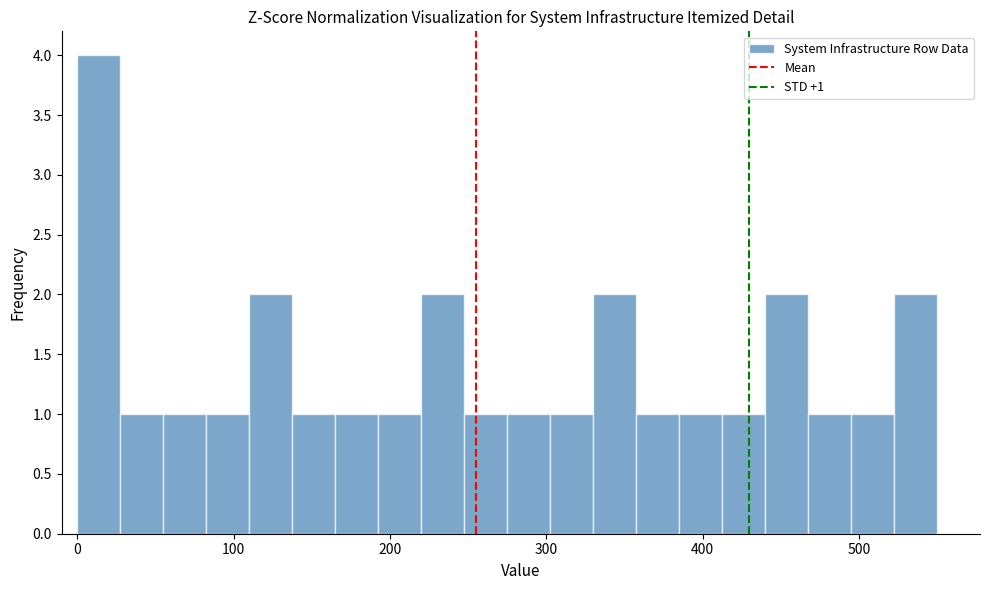

Around what value on the x-axis is the tallest bar? Give the approximate position of its centre, as read against the axis.

10